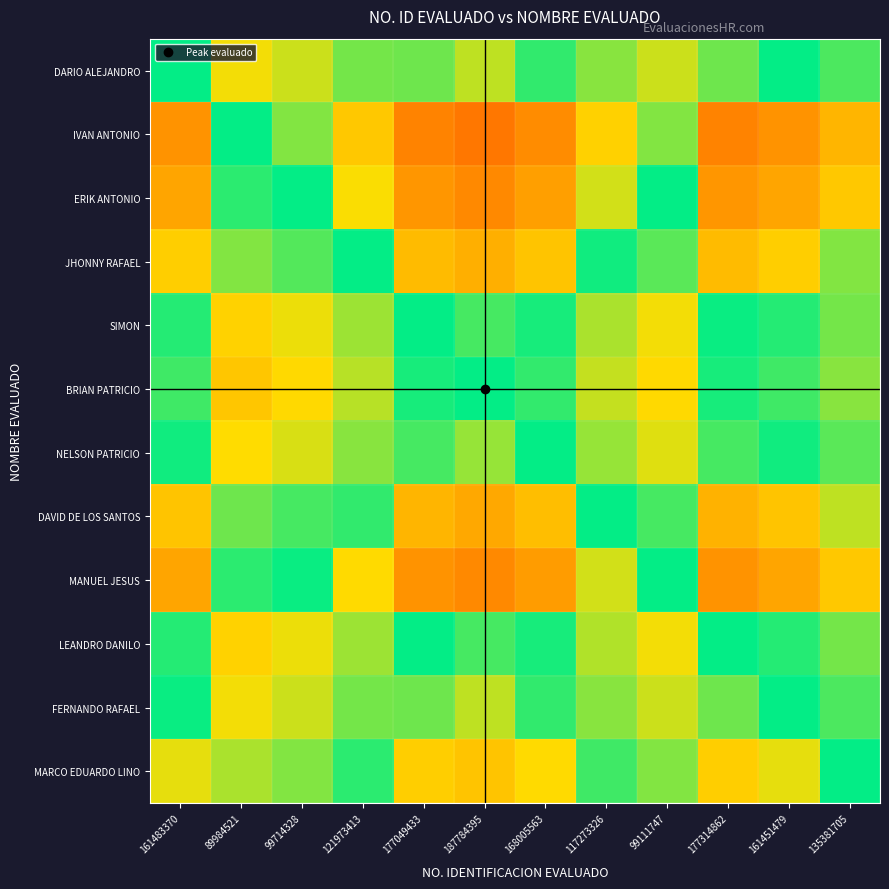

Reading left to right, transcribe all the data shown in this chart.

DARIO ALEJANDRO: 161483370=0.5	89984521=0.6	99714328=0.6	121973413=0.6	177049433=0.5	187784395=0.5	168005563=0.5	117273326=0.6	99111747=0.6	177314862=0.5	161451479=0.5	135381705=0.5
IVAN ANTONIO: 161483370=0.4	89984521=0.5	99714328=0.5	121973413=0.4	177049433=0.3	187784395=0.3	168005563=0.3	117273326=0.4	99111747=0.5	177314862=0.3	161451479=0.4	135381705=0.4
ERIK ANTONIO: 161483370=0.4	89984521=0.5	99714328=0.5	121973413=0.4	177049433=0.4	187784395=0.3	168005563=0.4	117273326=0.5	99111747=0.5	177314862=0.4	161451479=0.4	135381705=0.4
JHONNY RAFAEL: 161483370=0.4	89984521=0.6	99714328=0.6	121973413=0.5	177049433=0.4	187784395=0.4	168005563=0.4	117273326=0.5	99111747=0.6	177314862=0.4	161451479=0.4	135381705=0.5
SIMON: 161483370=0.5	89984521=0.7	99714328=0.6	121973413=0.6	177049433=0.5	187784395=0.5	168005563=0.5	117273326=0.6	99111747=0.6	177314862=0.5	161451479=0.5	135381705=0.6
BRIAN PATRICIO: 161483370=0.5	89984521=0.7	99714328=0.7	121973413=0.6	177049433=0.5	187784395=0.5	168005563=0.5	117273326=0.6	99111747=0.7	177314862=0.5	161451479=0.5	135381705=0.6
NELSON PATRICIO: 161483370=0.5	89984521=0.7	99714328=0.6	121973413=0.6	177049433=0.5	187784395=0.5	168005563=0.5	117273326=0.6	99111747=0.6	177314862=0.5	161451479=0.5	135381705=0.6
DAVID DE LOS SANTOS: 161483370=0.4	89984521=0.6	99714328=0.5	121973413=0.5	177049433=0.4	187784395=0.4	168005563=0.4	117273326=0.5	99111747=0.5	177314862=0.4	161451479=0.4	135381705=0.5
MANUEL JESUS: 161483370=0.4	89984521=0.5	99714328=0.5	121973413=0.4	177049433=0.4	187784395=0.3	168005563=0.4	117273326=0.5	99111747=0.5	177314862=0.4	161451479=0.4	135381705=0.4
LEANDRO DANILO: 161483370=0.5	89984521=0.7	99714328=0.6	121973413=0.6	177049433=0.5	187784395=0.5	168005563=0.5	117273326=0.6	99111747=0.6	177314862=0.5	161451479=0.5	135381705=0.6
FERNANDO RAFAEL: 161483370=0.5	89984521=0.6	99714328=0.6	121973413=0.6	177049433=0.5	187784395=0.5	168005563=0.5	117273326=0.6	99111747=0.6	177314862=0.5	161451479=0.5	135381705=0.5
MARCO EDUARDO LINO: 161483370=0.5	89984521=0.6	99714328=0.6	121973413=0.5	177049433=0.4	187784395=0.4	168005563=0.4	117273326=0.5	99111747=0.6	177314862=0.4	161451479=0.5	135381705=0.5